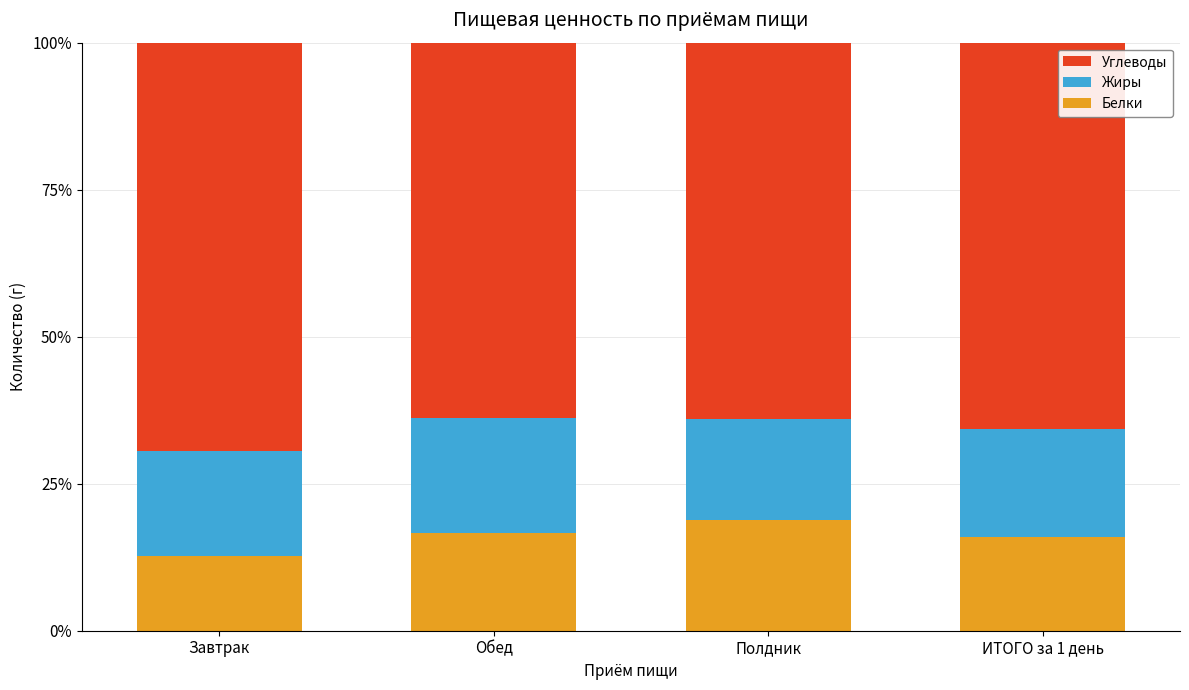

What is the value of the Белки bar at the 2nd from the left?

16.6